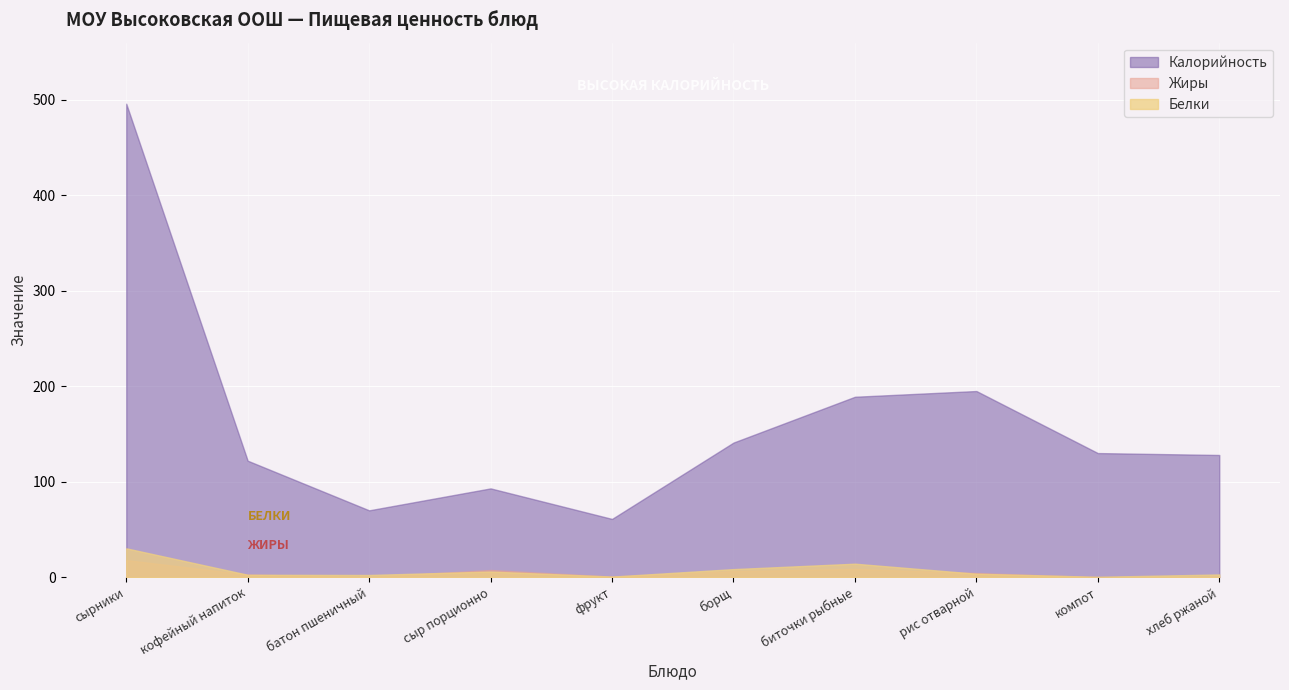

How many data points does each series have?

10